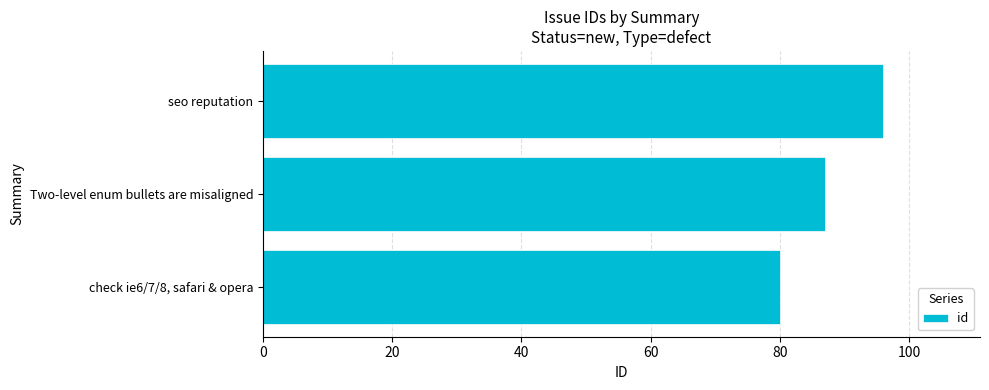

What is the difference between the maximum and minimum values?

16